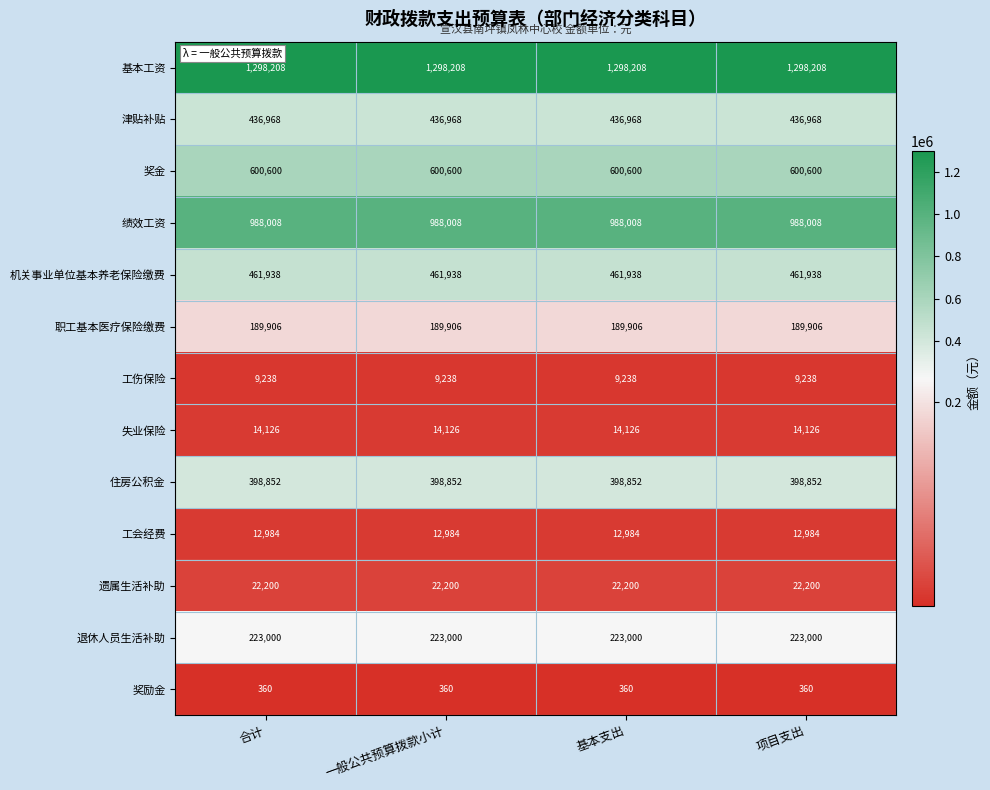

The 津贴补贴 series shows 147172 at 基本支出. True or false?

False